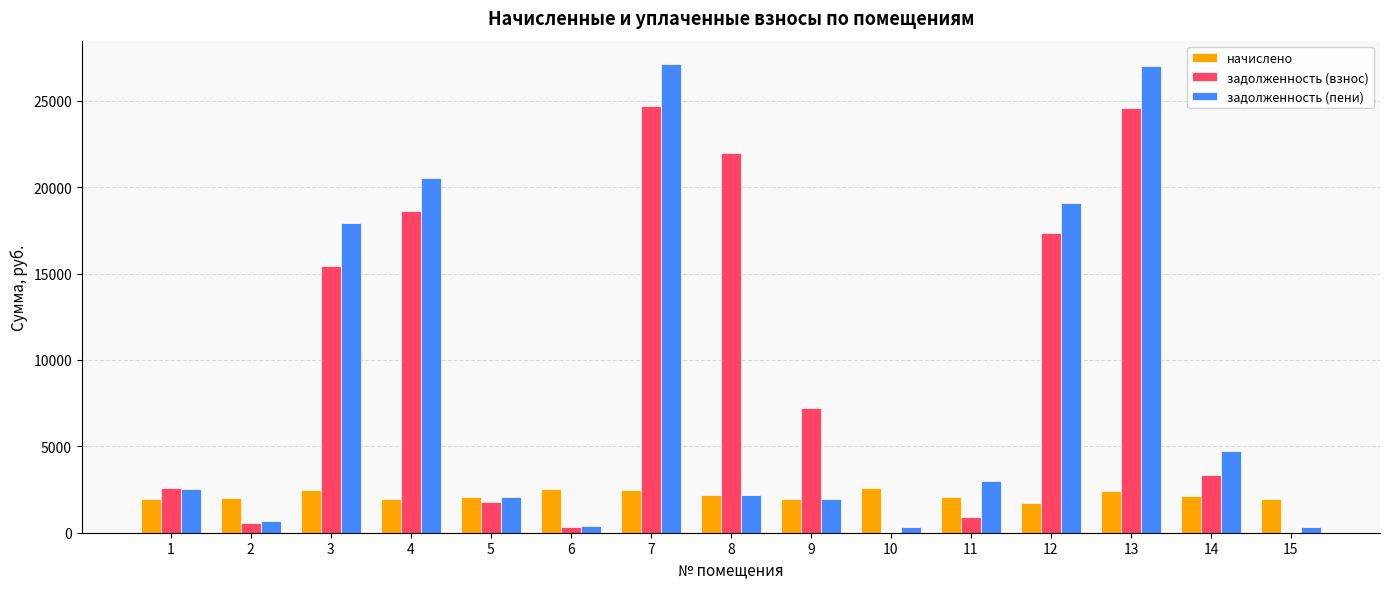

Which series has the largest range (max minus min)?

задолженность (пени)